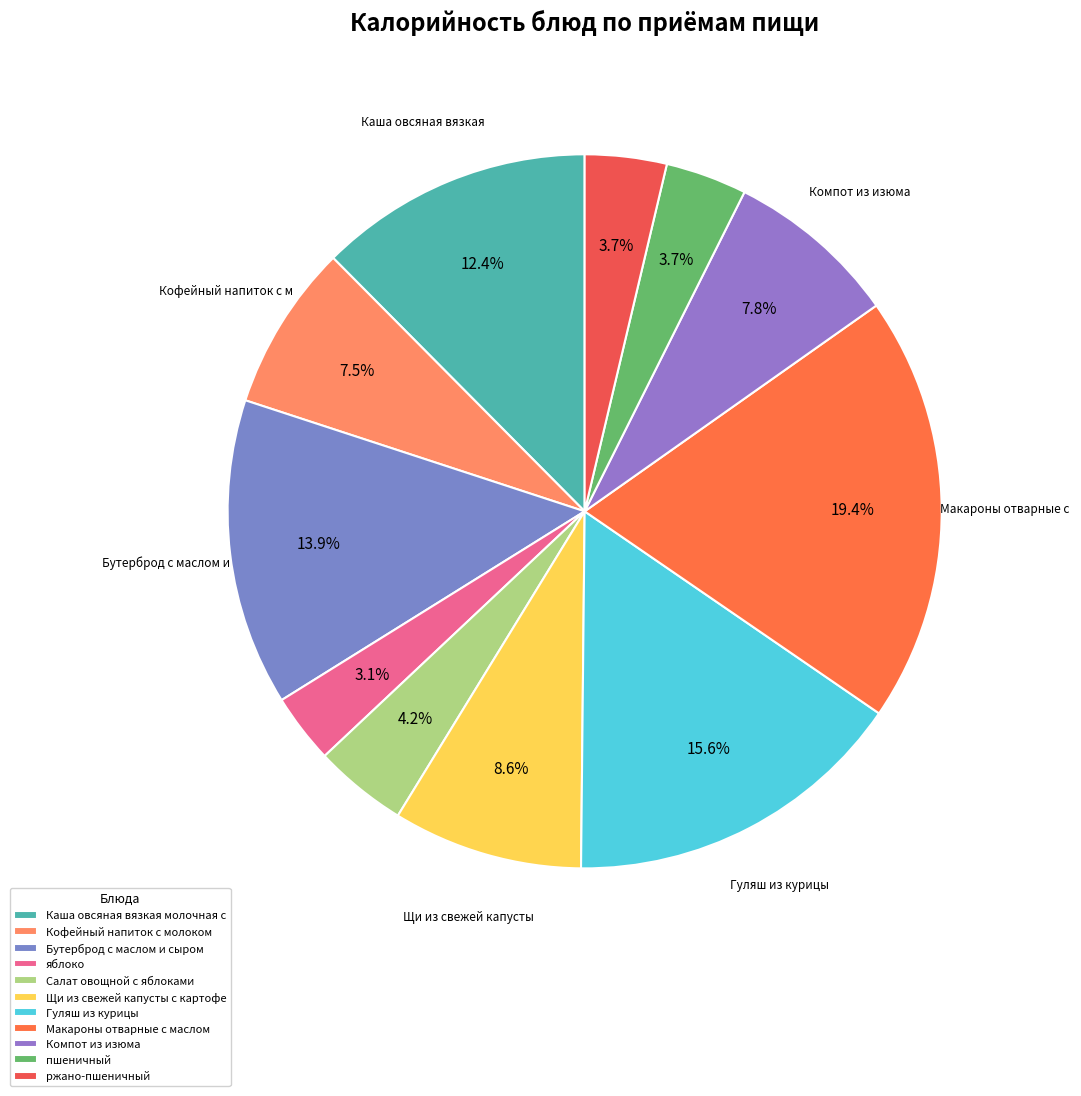

What percentage is the Бутерброд с маслом и сыром slice, to the nearest percent?

14%